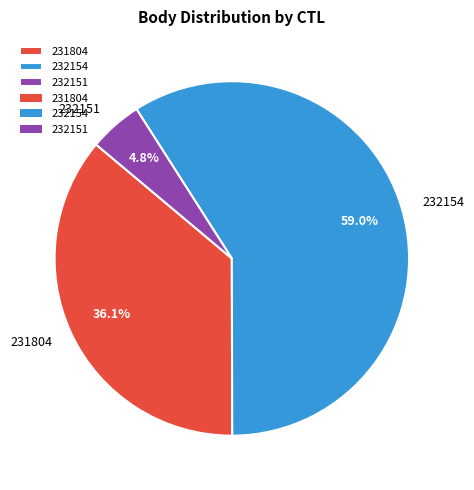

Which slice is the smallest?

232151